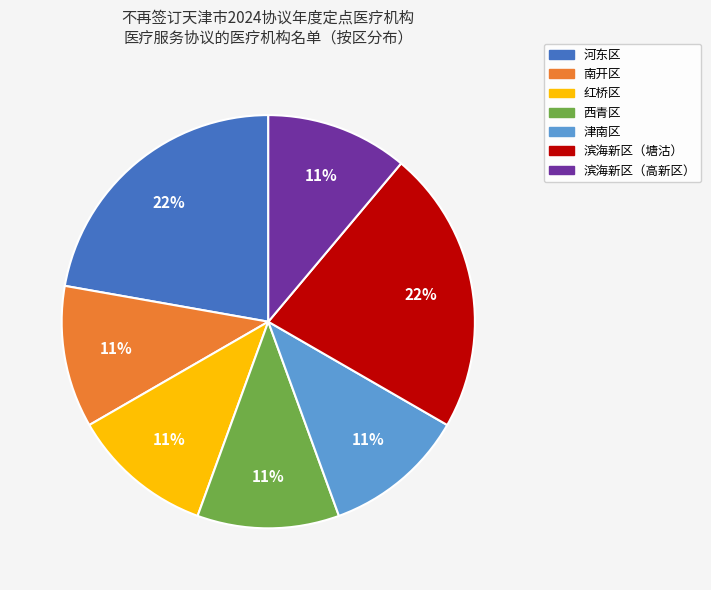

To the nearest percent, what is the average slice percentage?

14%